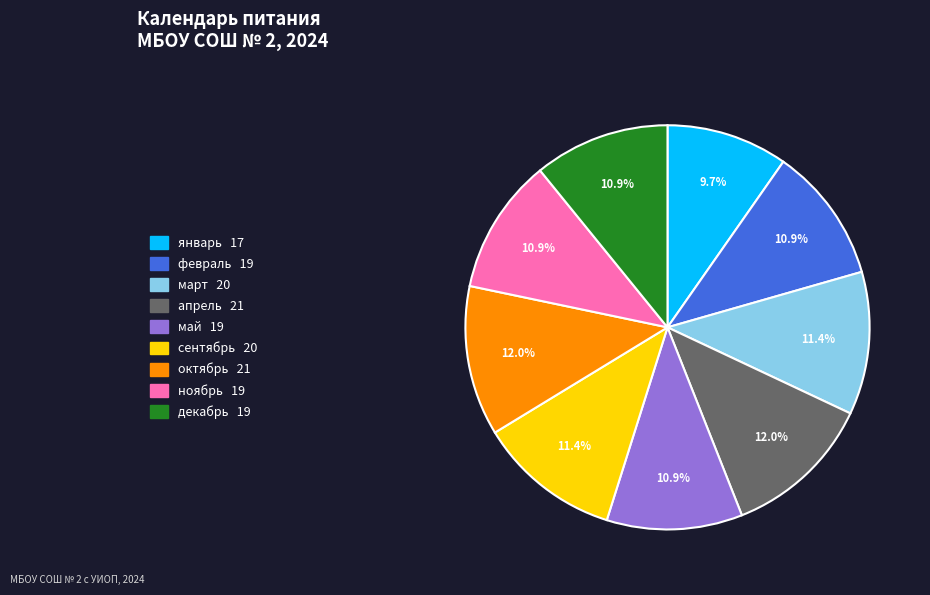

How many segments does this pie chart have?

9